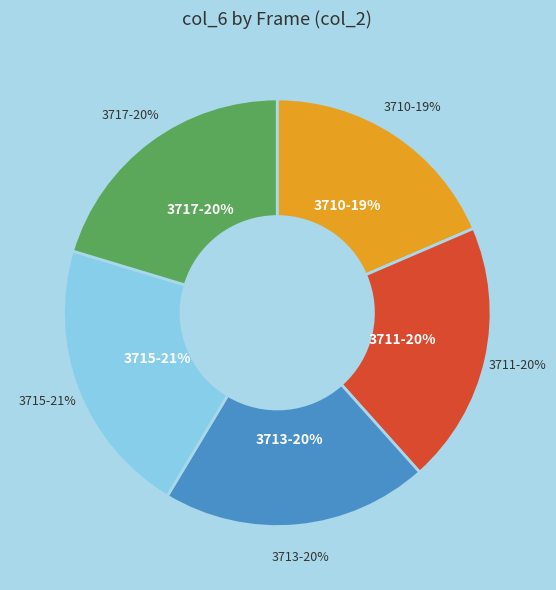

Is there a majority slice in this chart?

No